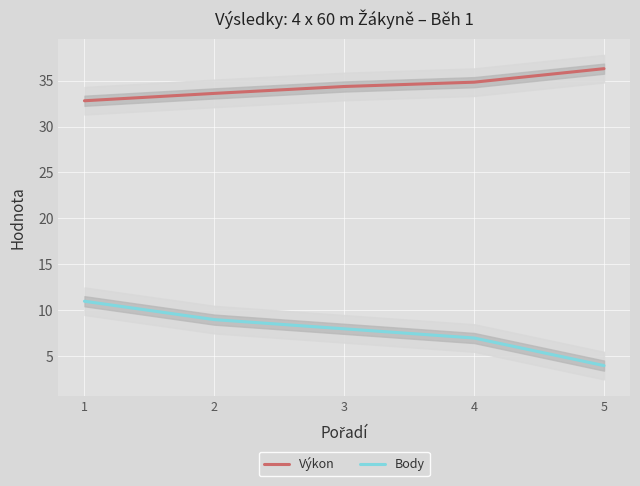

At which category is the sum across all series the highest?

1